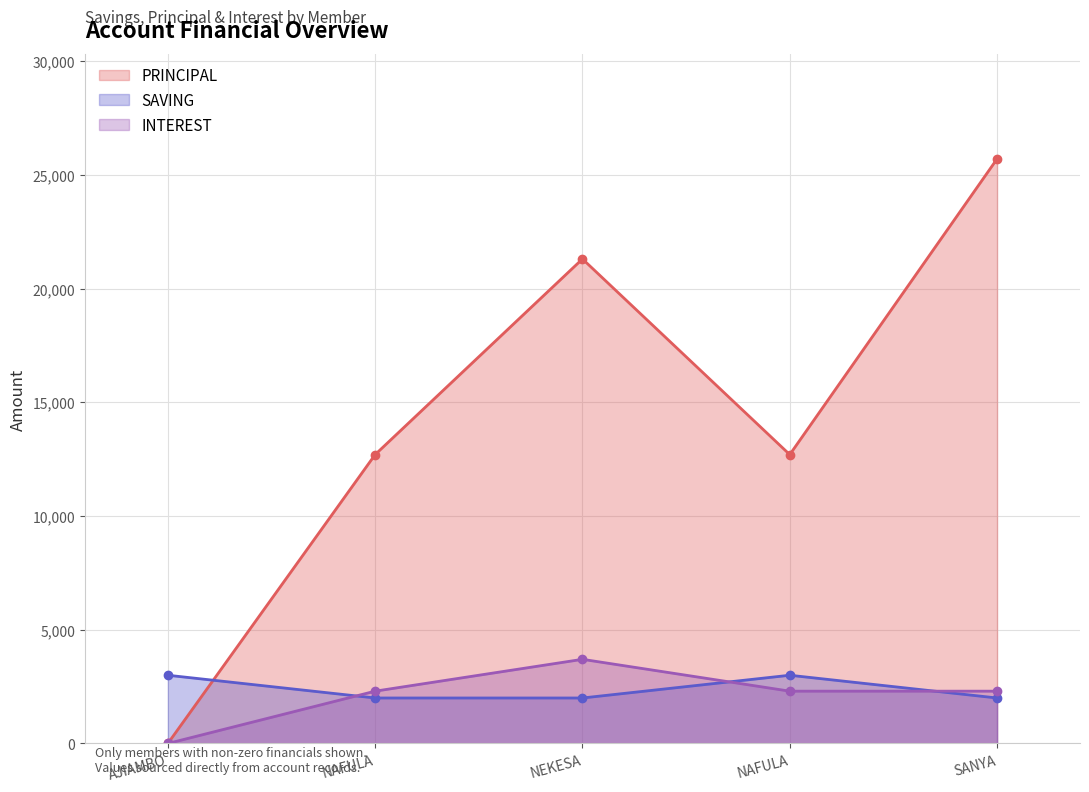

At which category does the chart reach its minimum across all series?

AJIAMBO